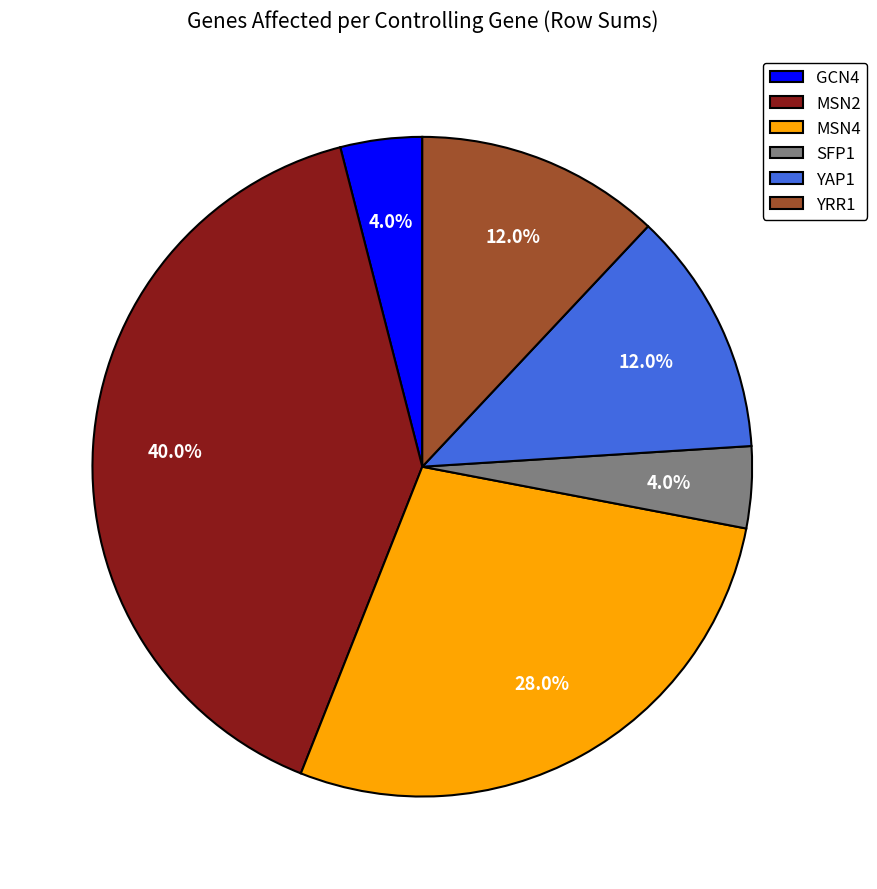

Which category has the biggest portion of the pie?

MSN2